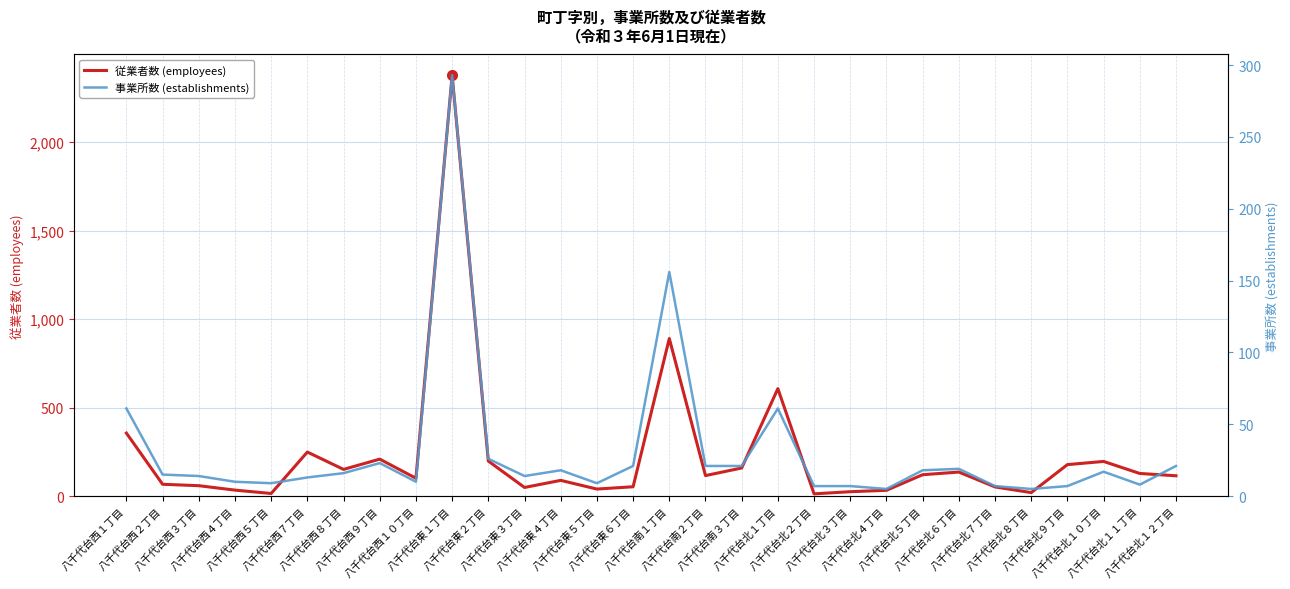

What position from the right is 八千代台東３丁目?

19